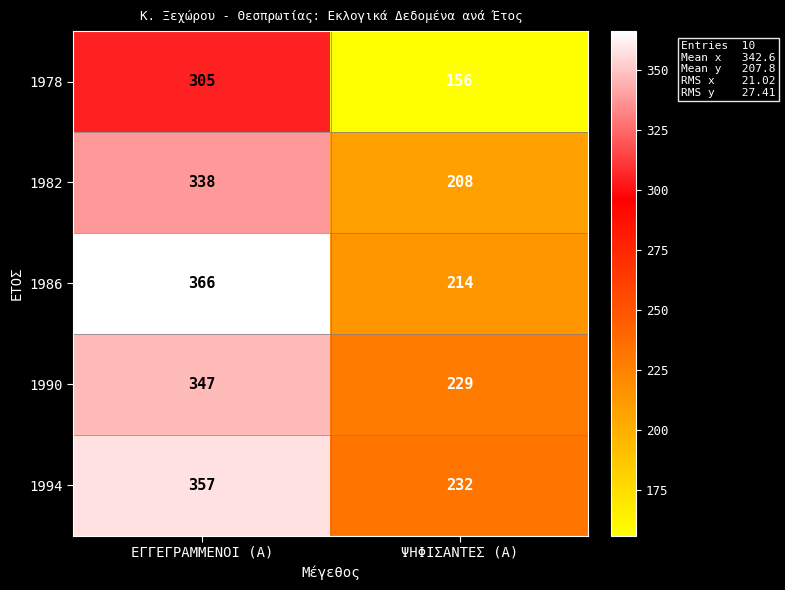

What is the average value of the 1986 series?

290